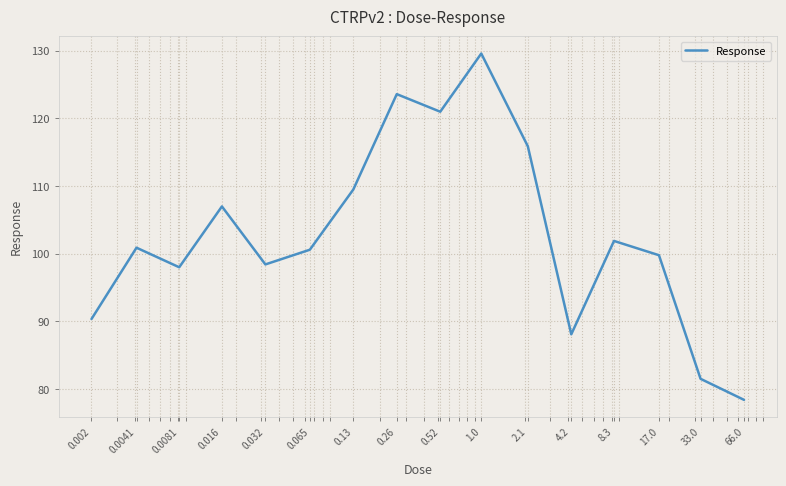

What is the sum of all values?

1644.6